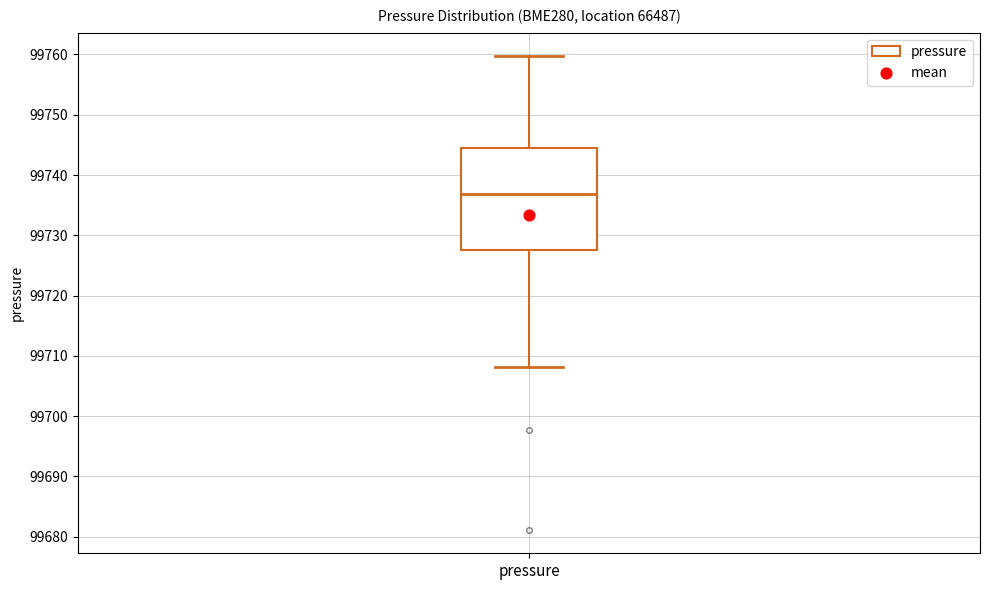

Where does the median line of the box for pressure sit on the y-axis? The values are not printed on the chart, so give them approximately, as read against the axis.

99737